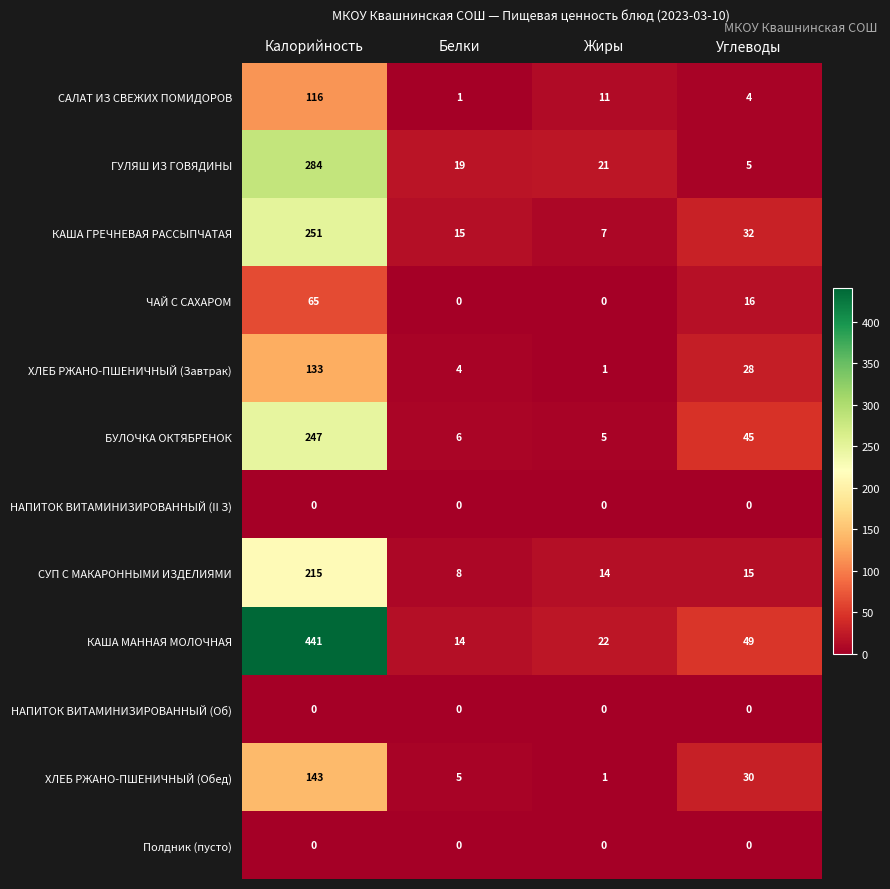

List the labels in order of САЛАТ ИЗ СВЕЖИХ ПОМИДОРОВ value, largest first.

Калорийность, Жиры, Углеводы, Белки